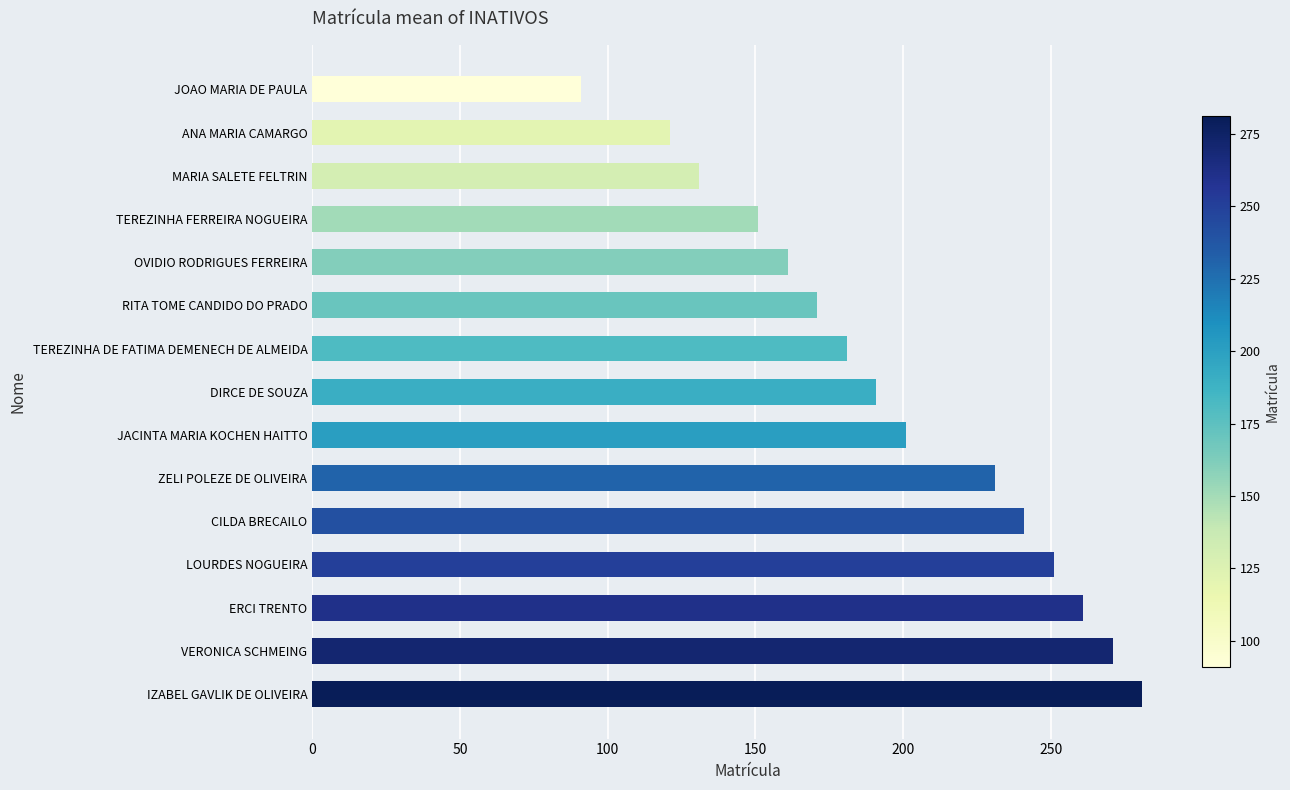

Is it true that the value at LOURDES NOGUEIRA is 74?

False